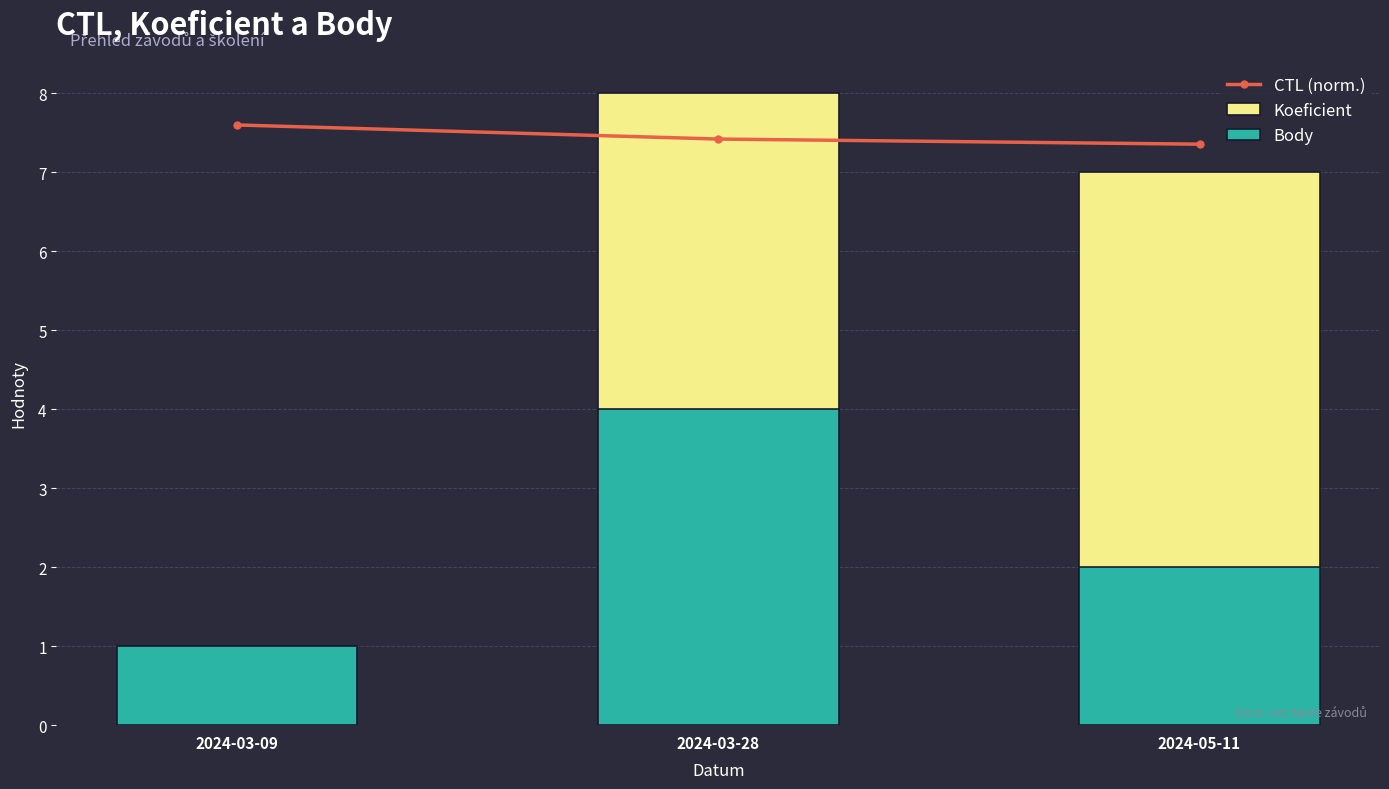

What is the sum of the CTL (norm.) values at 2024-03-28 and 2024-03-09?

15.0